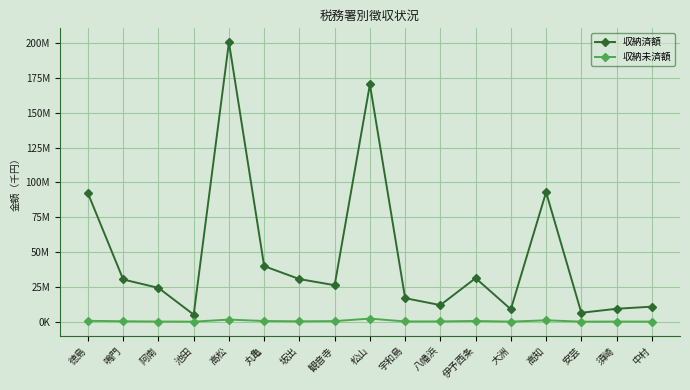

How many series are shown in this chart?

2